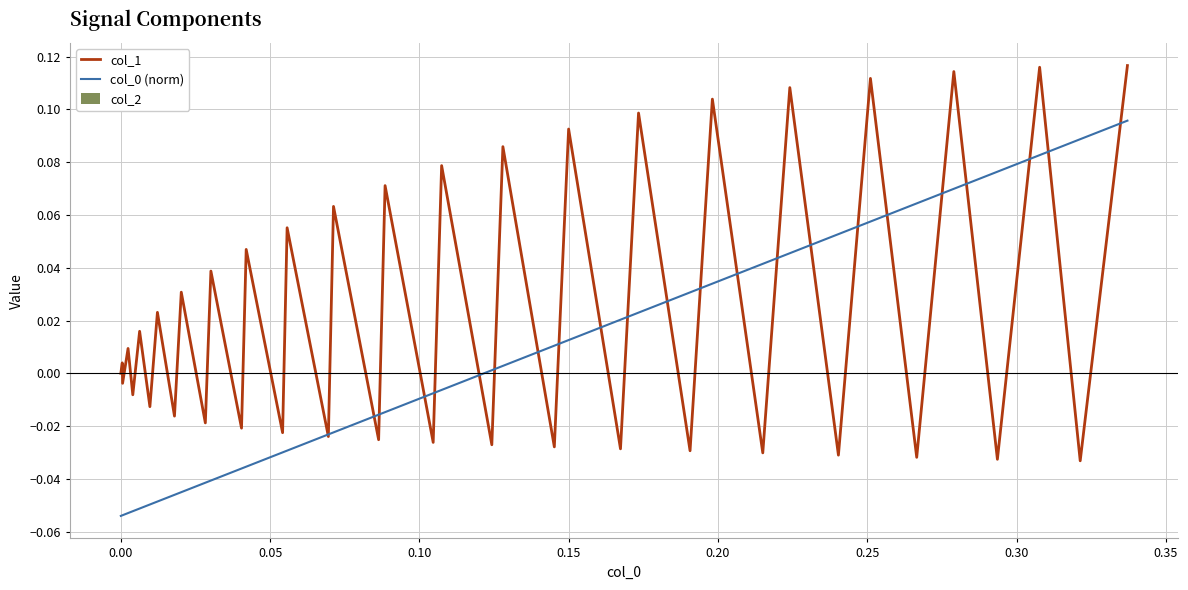

Which series has the largest total across all categories?

col_1